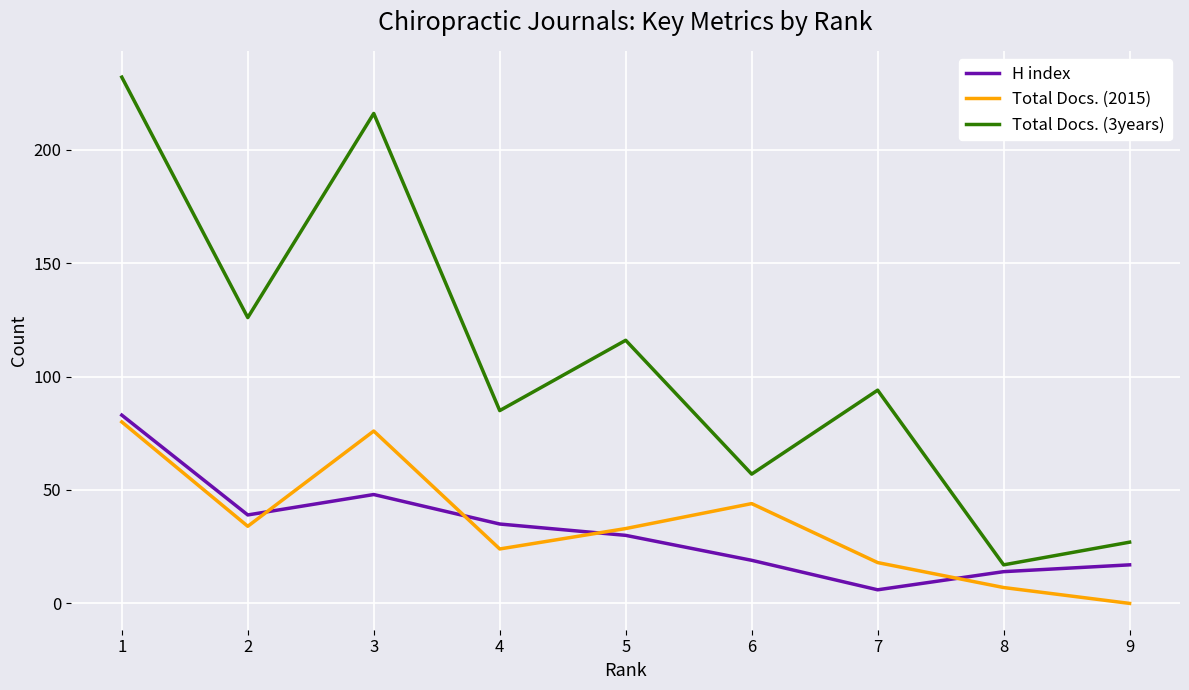

The Total Docs. (3years) series shows 216 at 3. True or false?

True